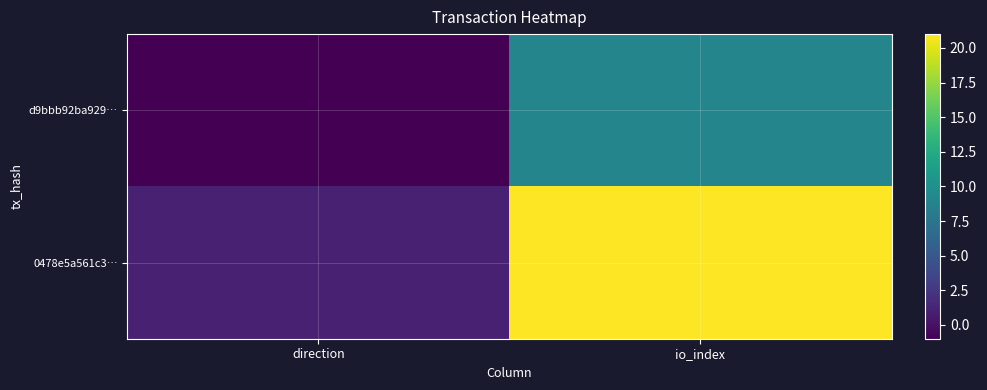

What is the greatest value displayed?

21